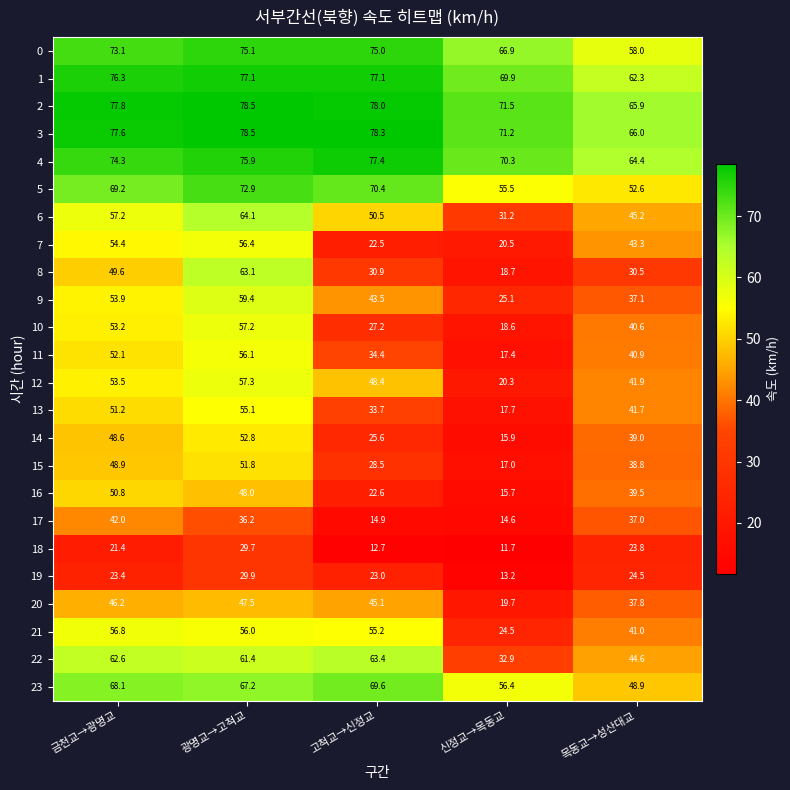

List the labels in order of 20 value, largest first.

광명교→고척교, 금천교→광명교, 고척교→신정교, 목동교→성산대교, 신정교→목동교